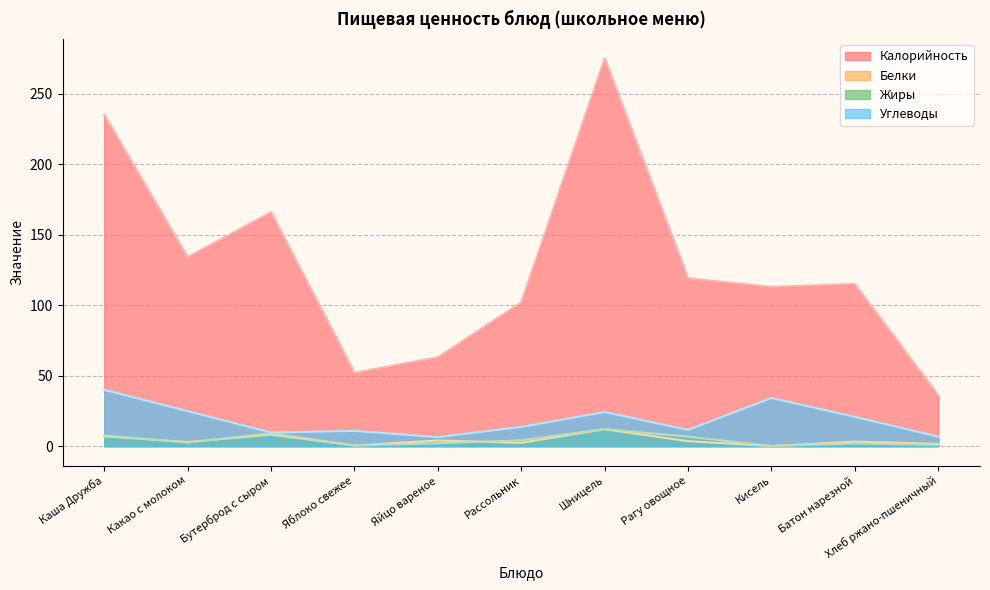

What is the total value across all series at Батон нарезной?

140.8